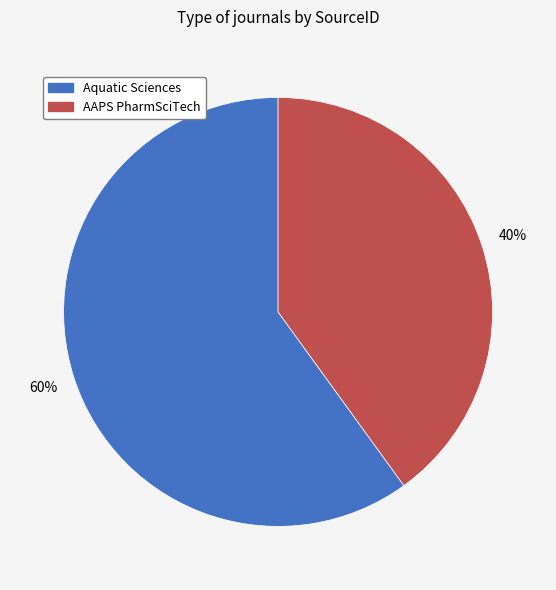

To the nearest percent, what is the average slice percentage?

50%